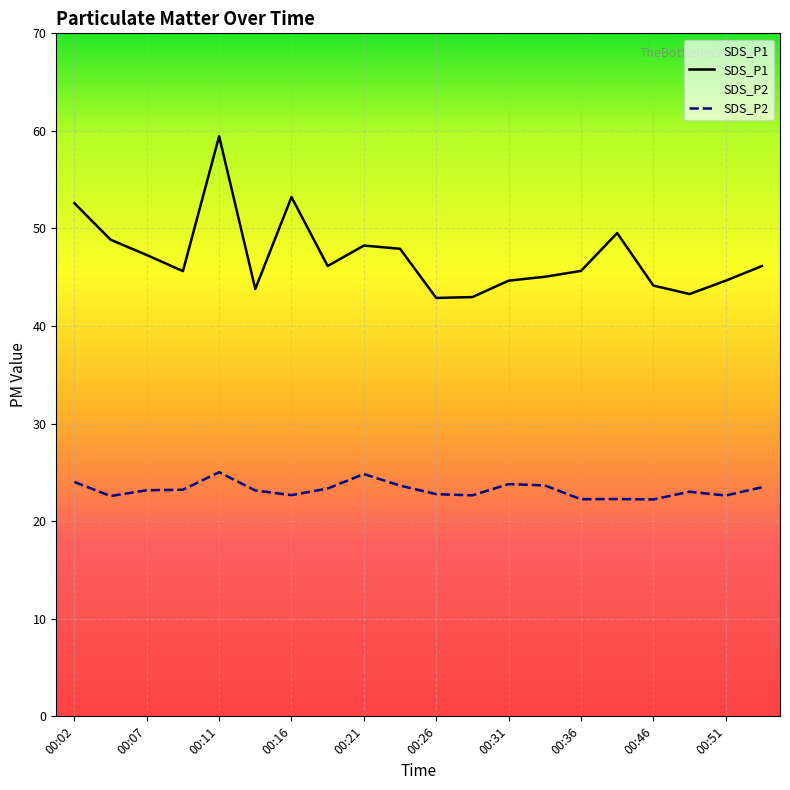

Rank the series at 00:19 from highest to lowest value.

SDS_P1, SDS_P2